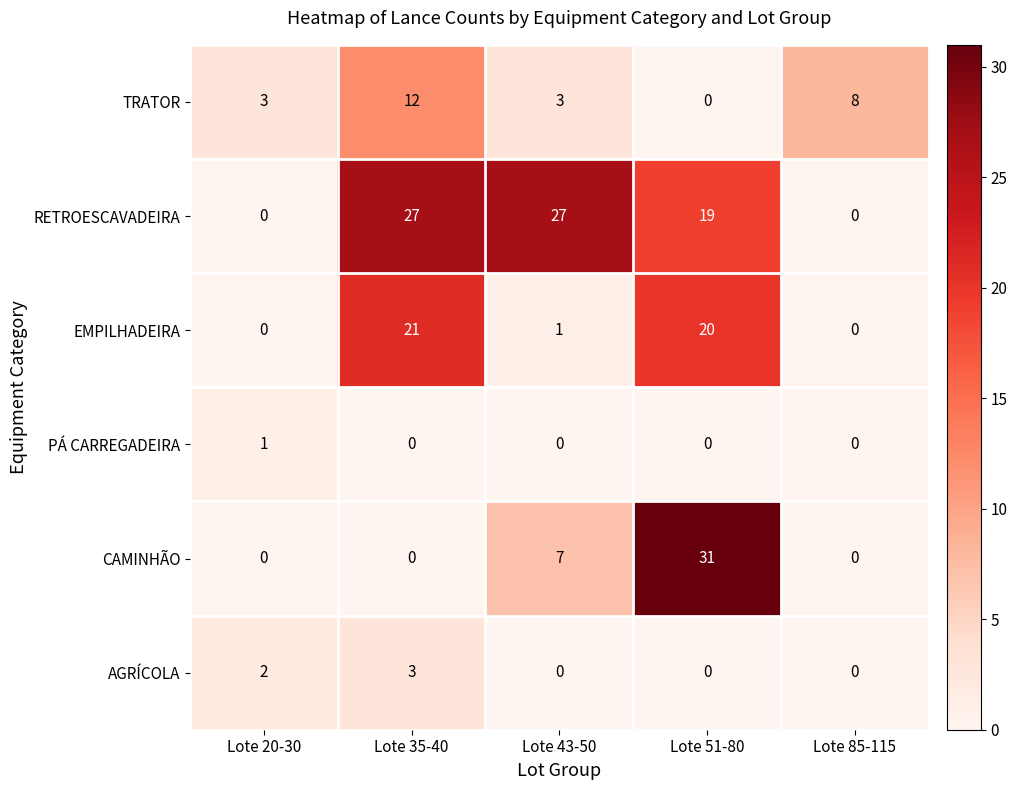

The TRATOR series shows 3 at Lote 43-50. True or false?

True